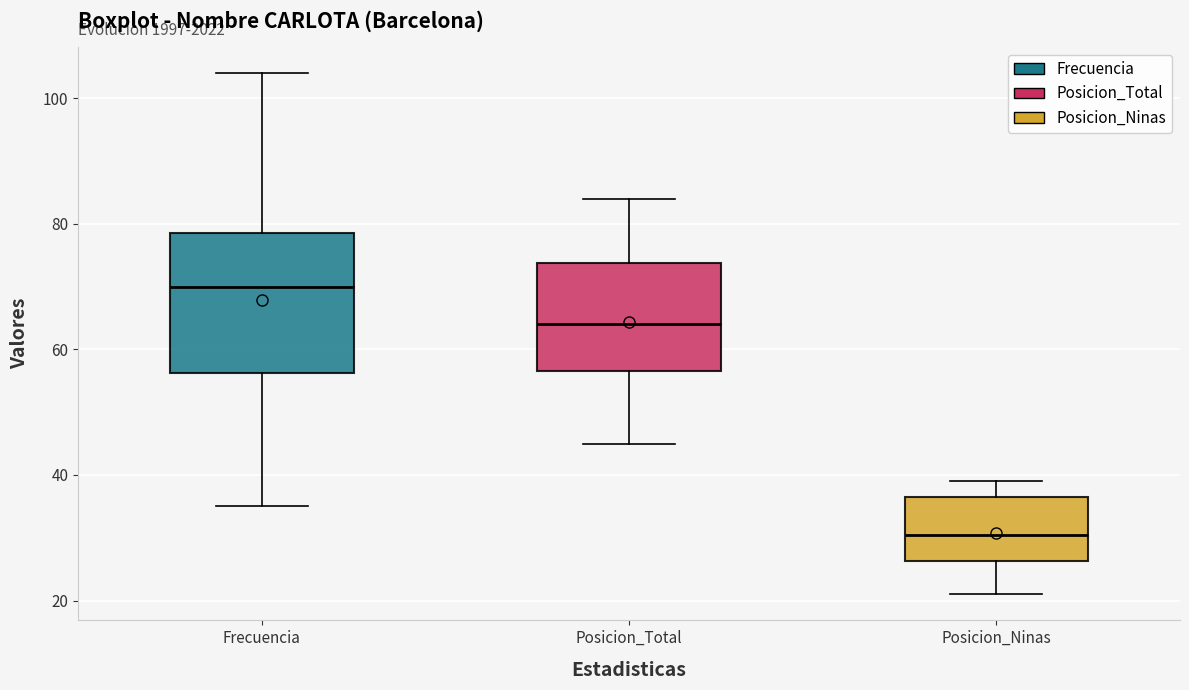

Which box is the tallest, from its lower edge to its upper edge?

Frecuencia